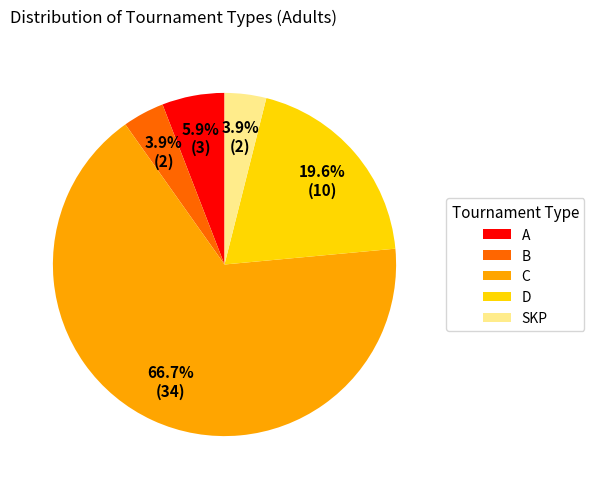

The C slice represents 52% of the pie. True or false?

False